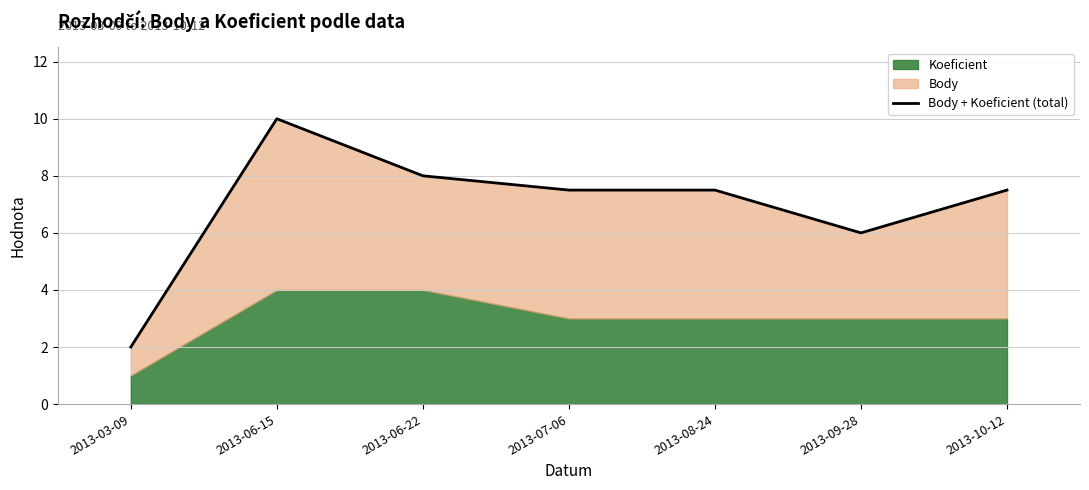

At which label is the value closest to 6?

2013-09-28